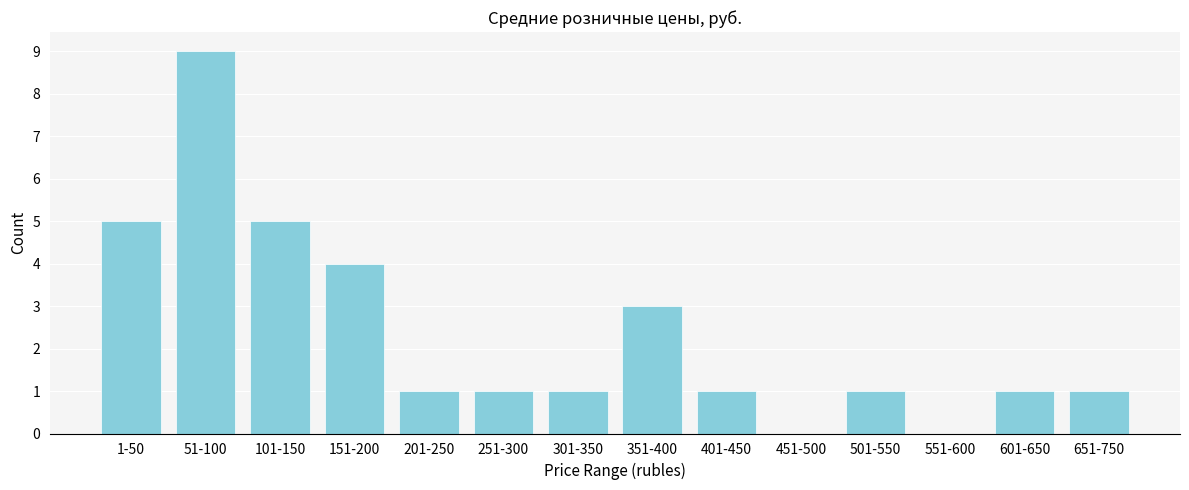

Reading left to right, extract all data points from this chart.

1-50=5	51-100=9	101-150=5	151-200=4	201-250=1	251-300=1	301-350=1	351-400=3	401-450=1	451-500=0	501-550=1	551-600=0	601-650=1	651-750=1